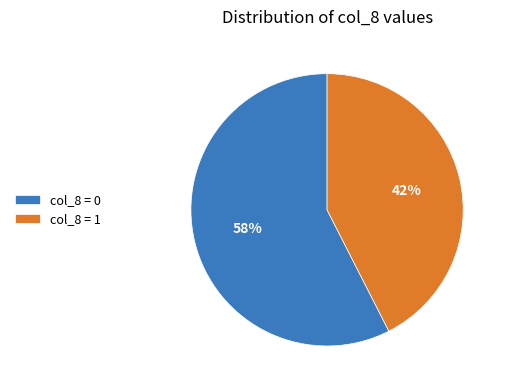

Does any single category account for the majority?

Yes